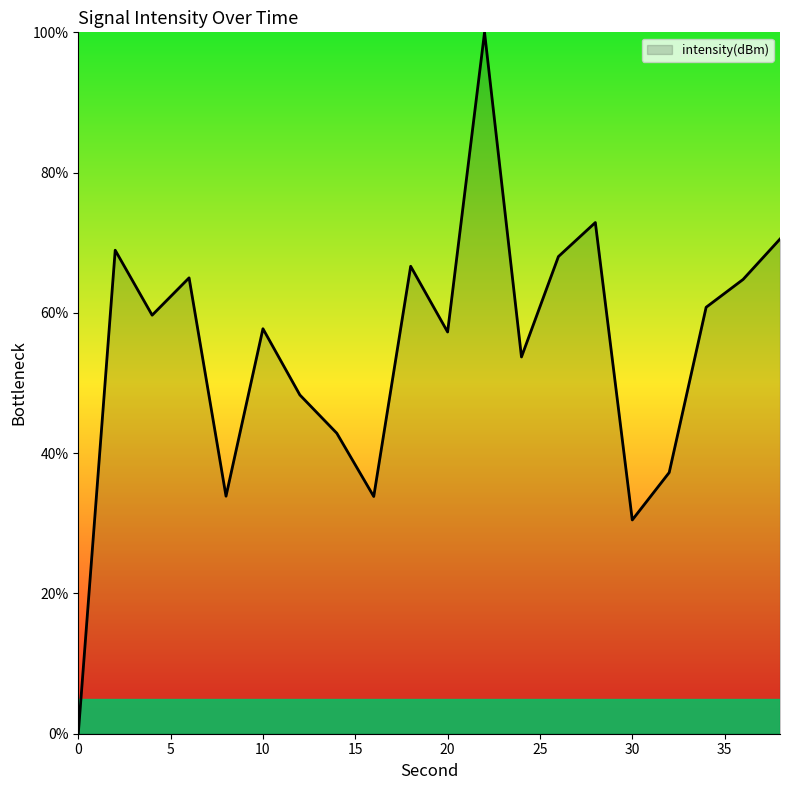

What is the difference between the maximum and minimum values?

100.0